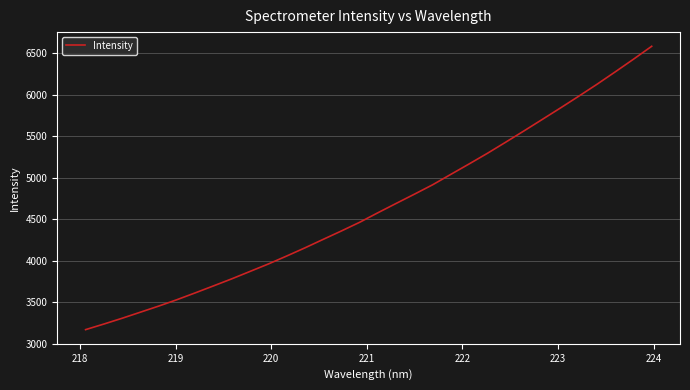

What is the smallest value displayed?

3168.1